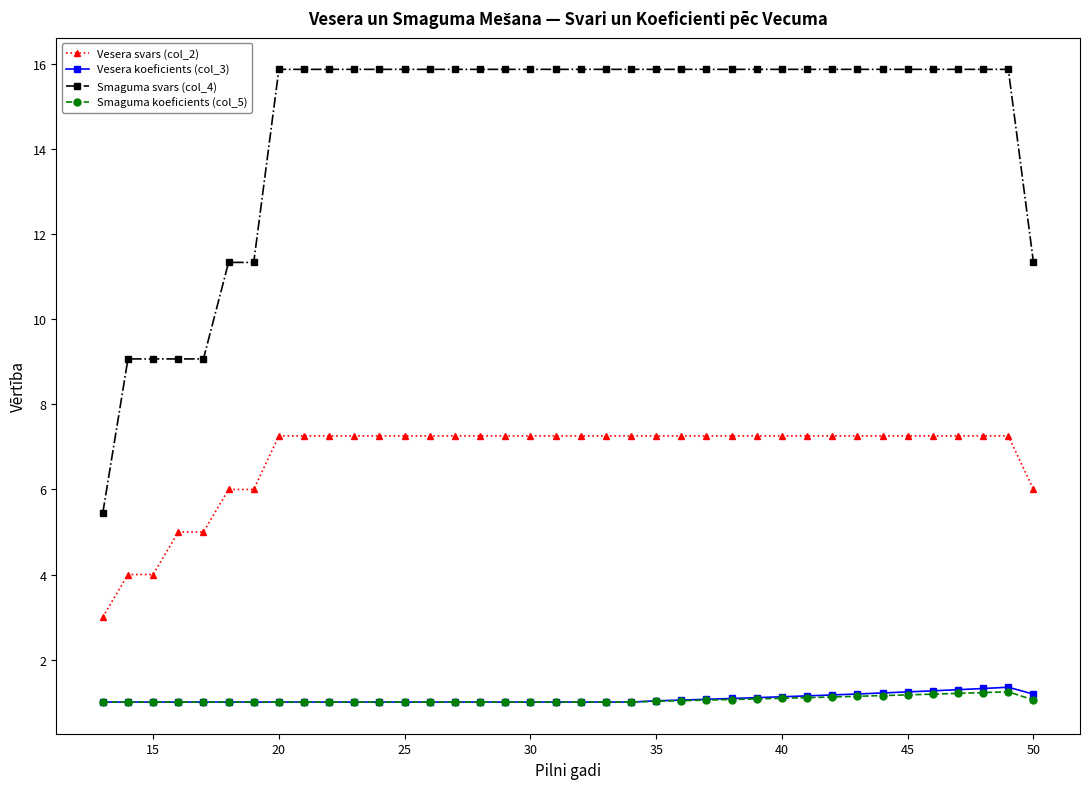

True or false: Smaguma koeficients (col_5) and Smaguma svars (col_4) intersect in this chart.

False